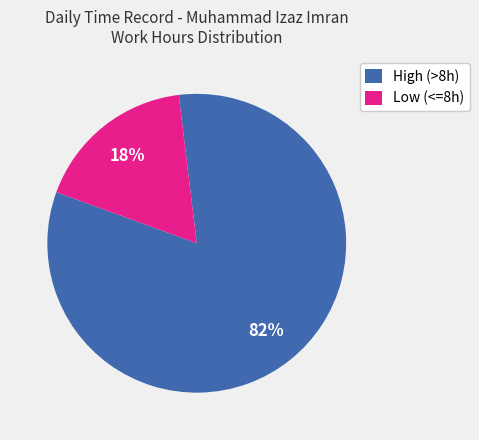

To the nearest percent, what percentage of the pie is High (>8h)?

82%